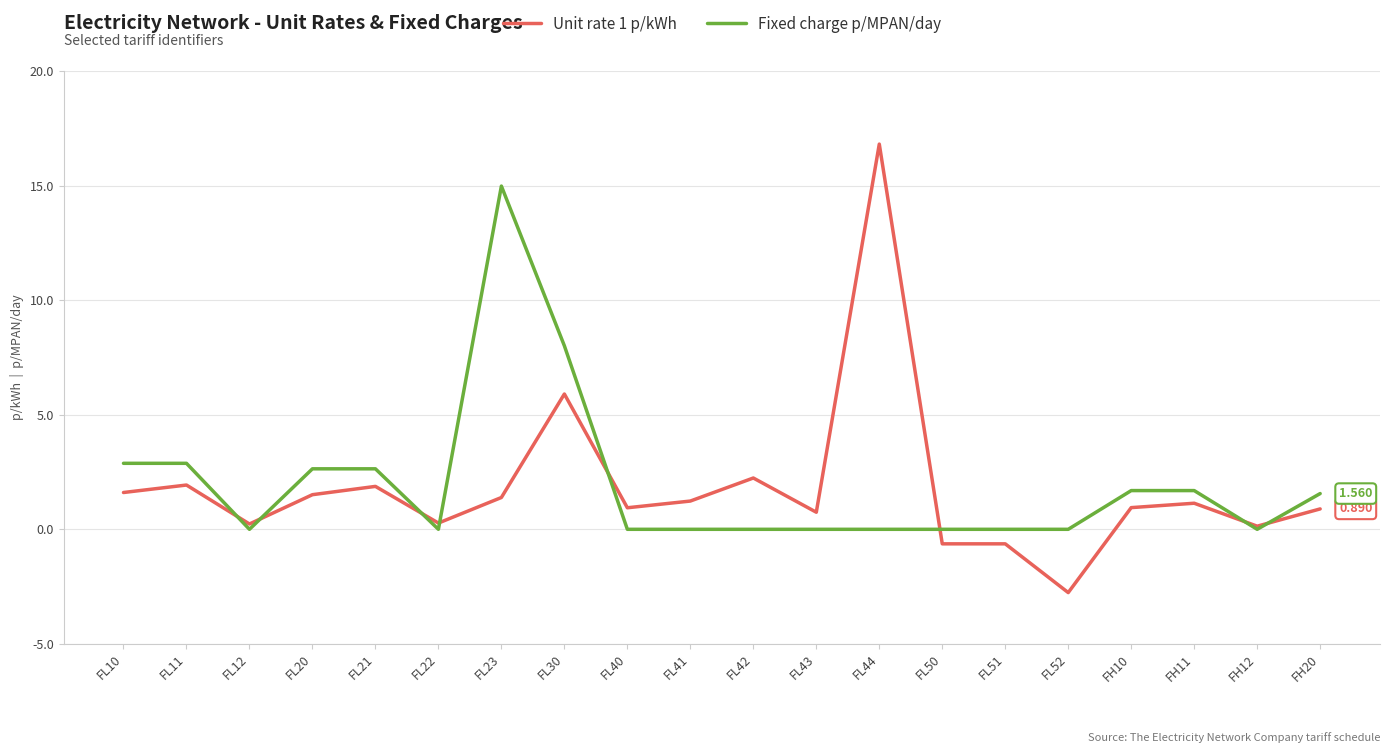

Is the value of Unit rate 1 p/kWh at FL44 greater than the value of Fixed charge p/MPAN/day at FH11?

Yes